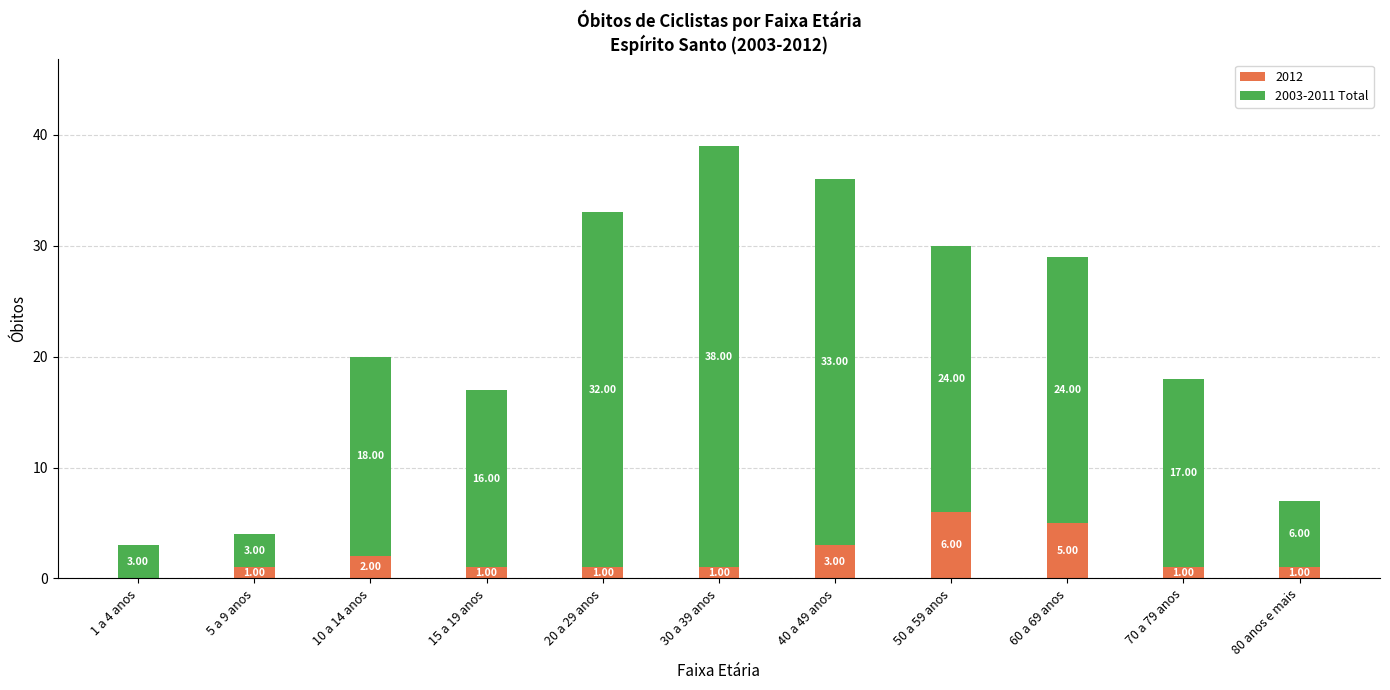

At which category is the sum across all series the highest?

30 a 39 anos